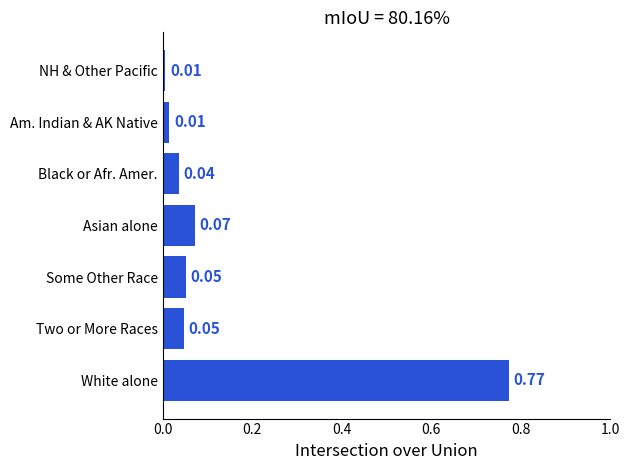

What is the difference between the values at White alone and Two or More Races?

0.7